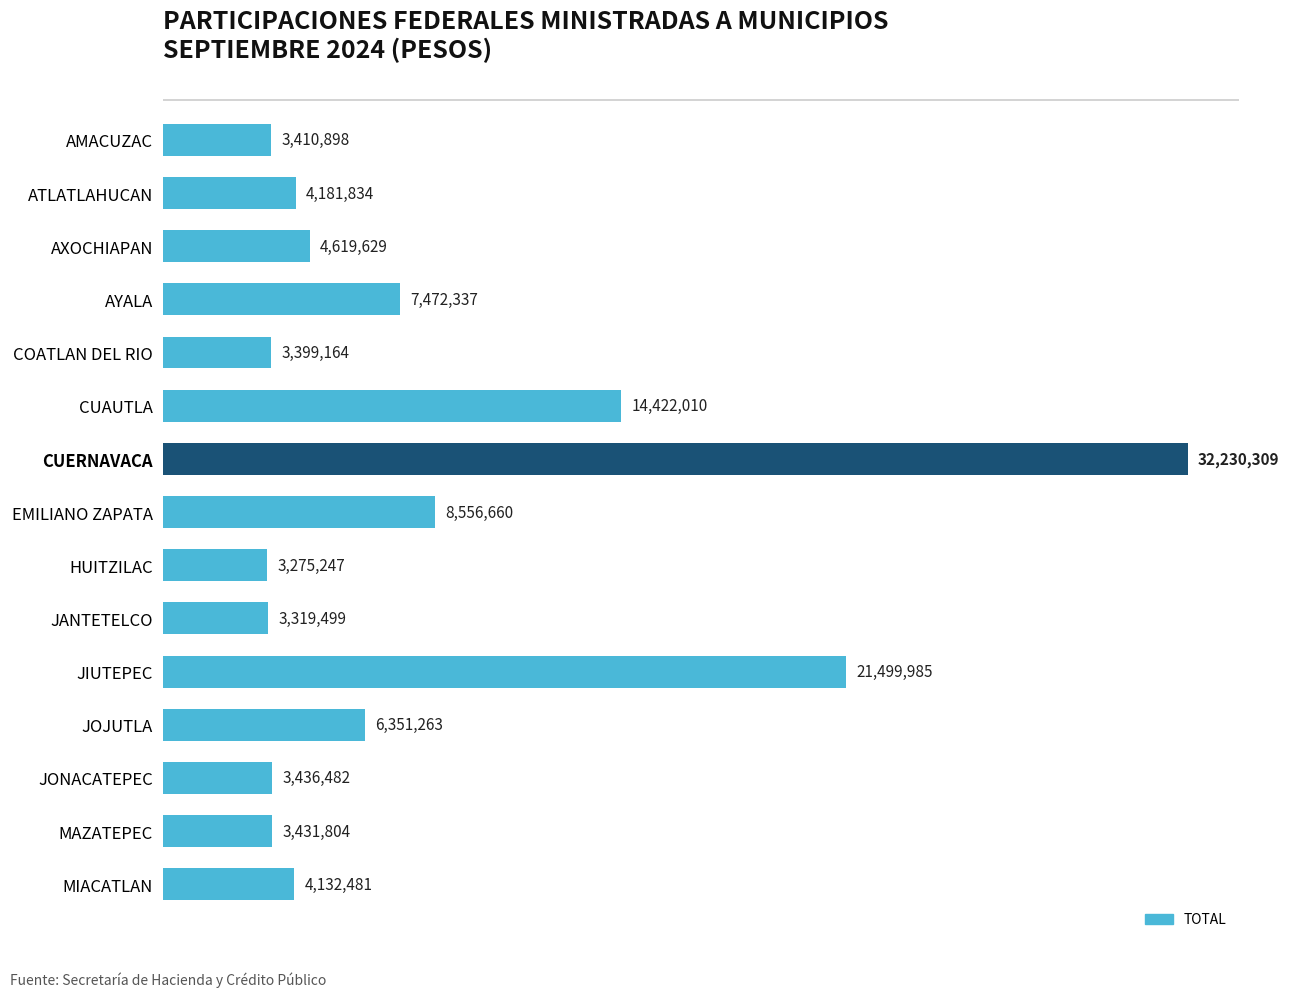

Are the bars horizontal?

Yes